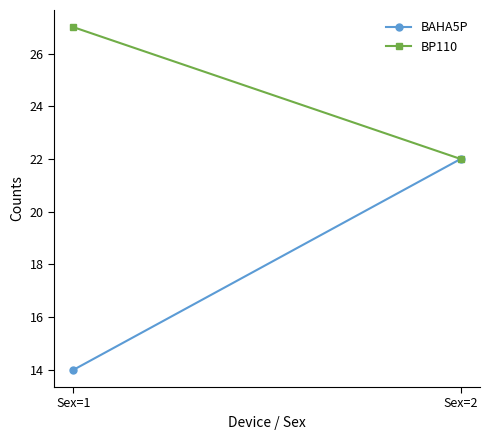

Is it true that BAHA5P equals 34 at Sex=2?

False